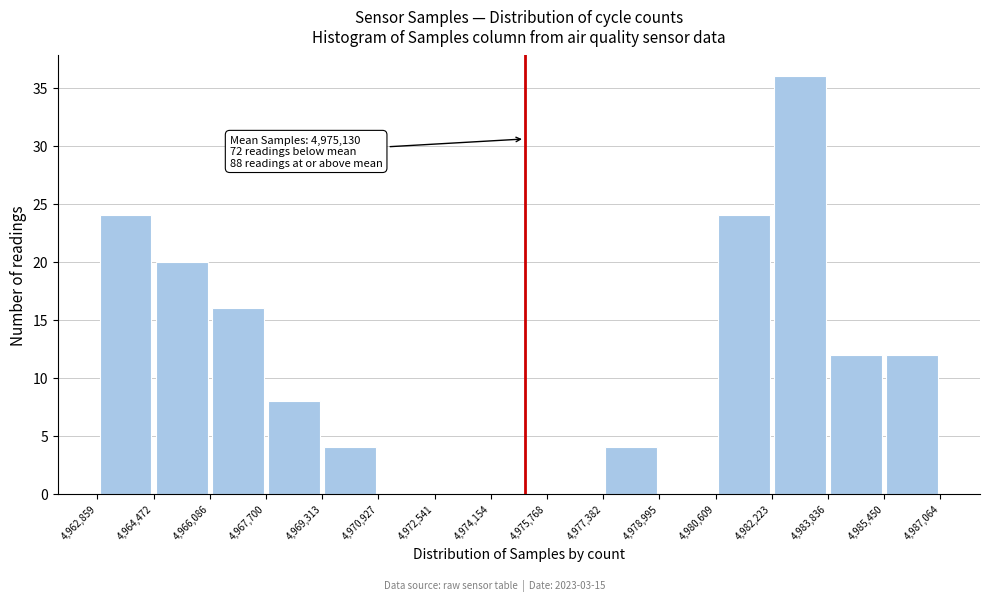

Over which range of the x-axis is the bar tallest?

4,982,223 to 4,983,836